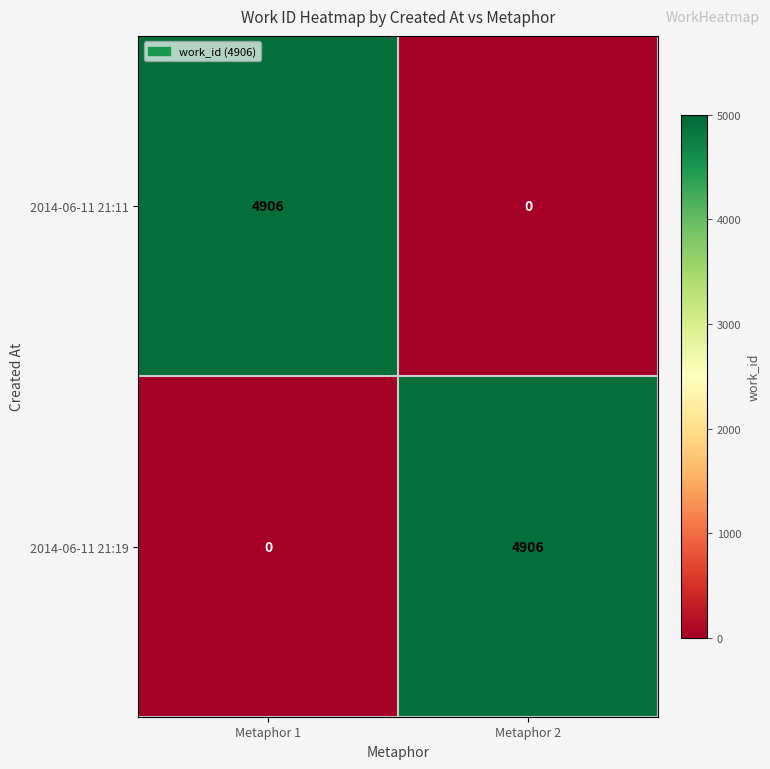

Which category has the lowest value in the 2014-06-11 21:19 series?

Metaphor 1